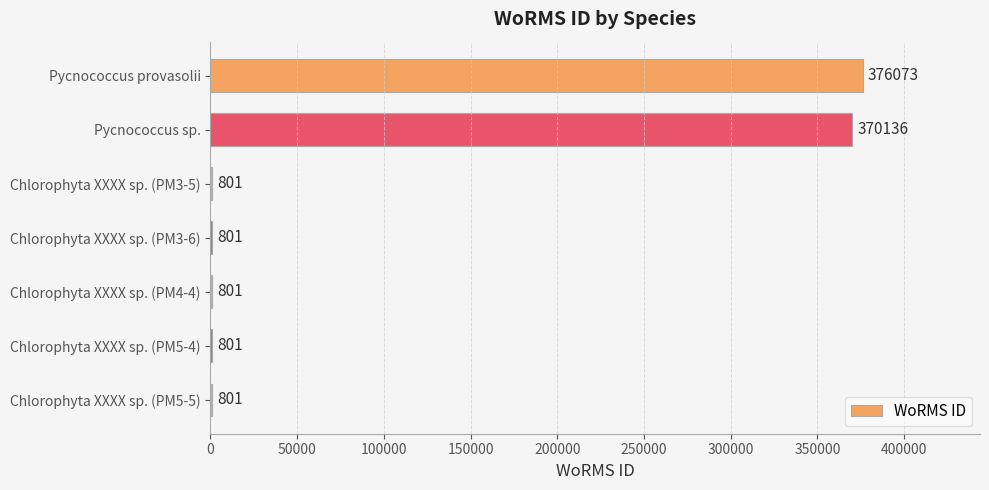

Are the bars horizontal?

Yes